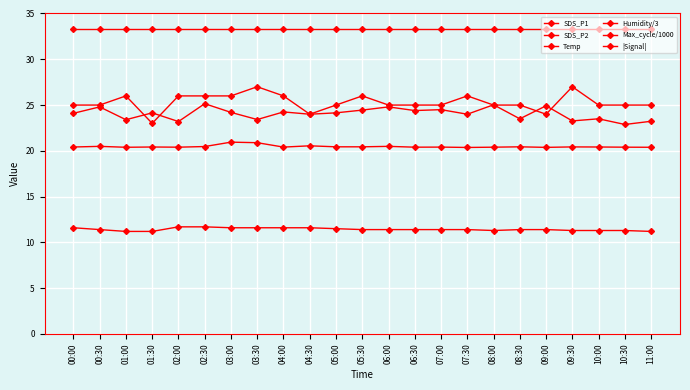

The value of Max_cycle/1000 at 10:30 is 9.8. True or false?

False